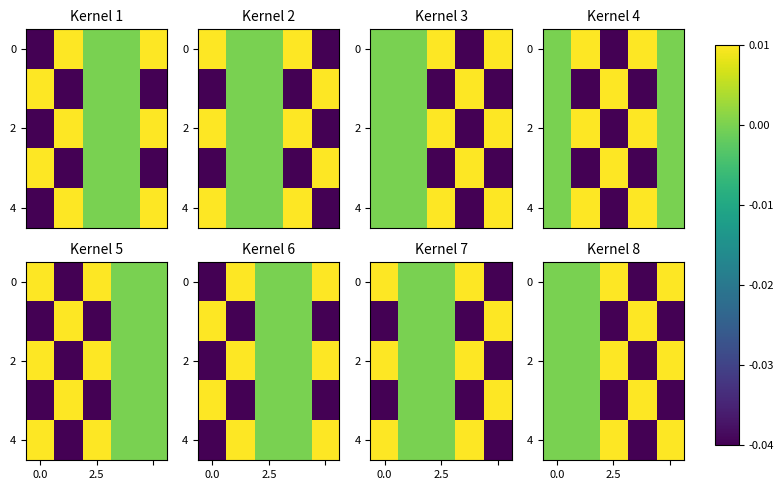

Which label corresponds to the smallest value in the chart?

3